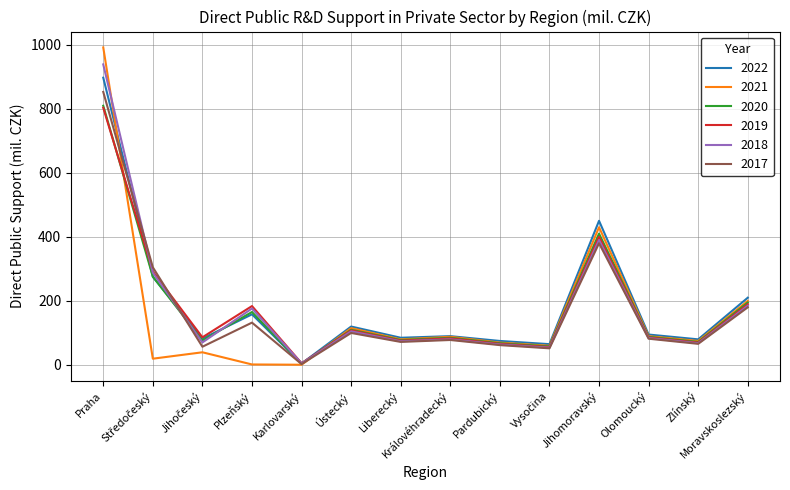

What is the highest value of the 2021 series?

991.2